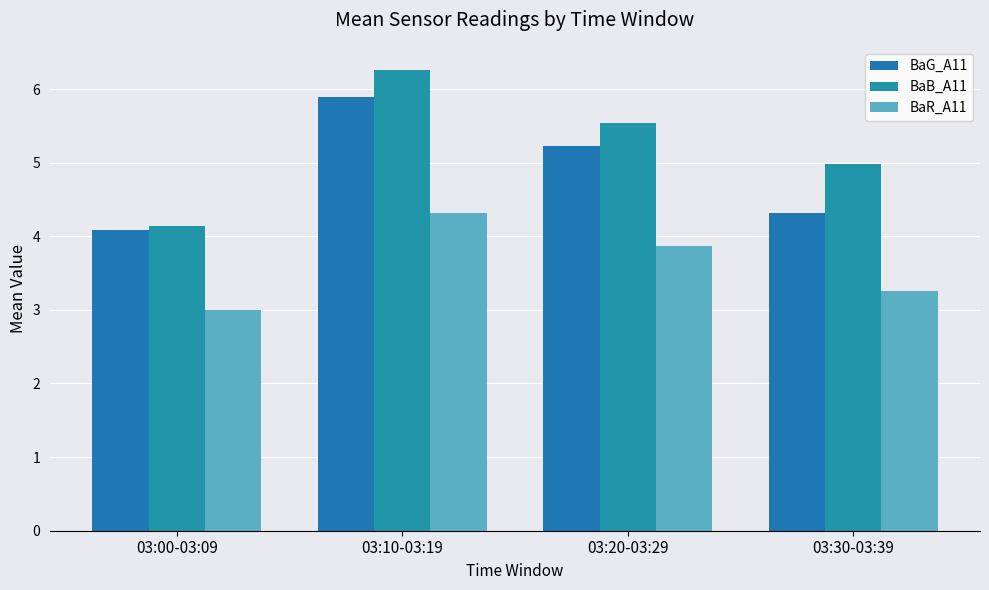

True or false: BaR_A11 has a value of 4.3 at 03:10-03:19.

True